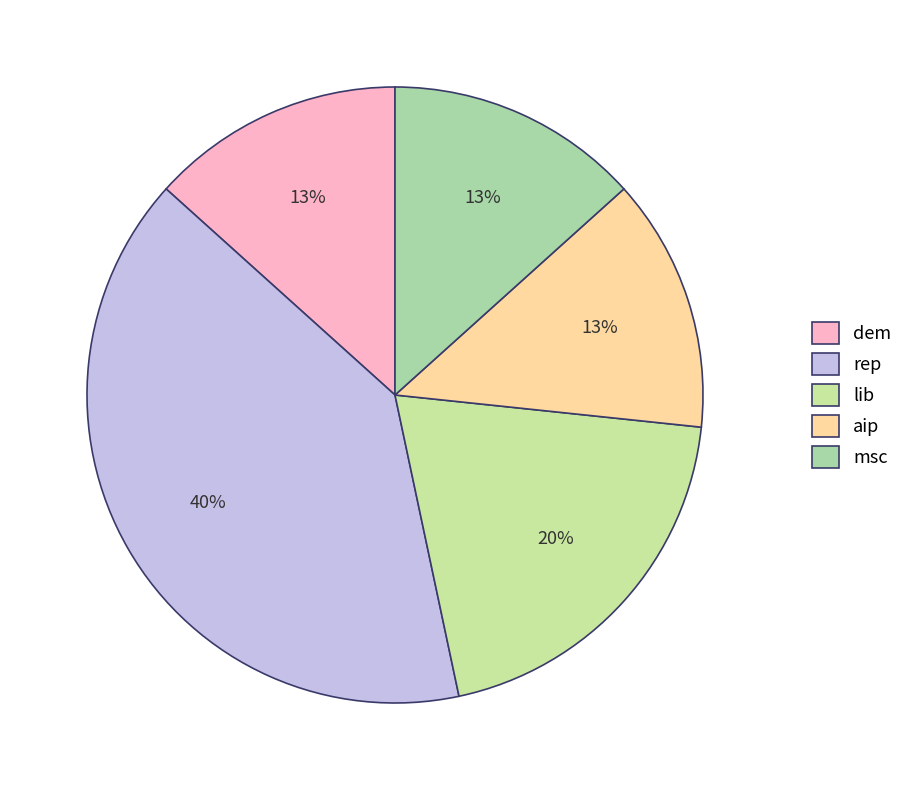

How many segments does this pie chart have?

5